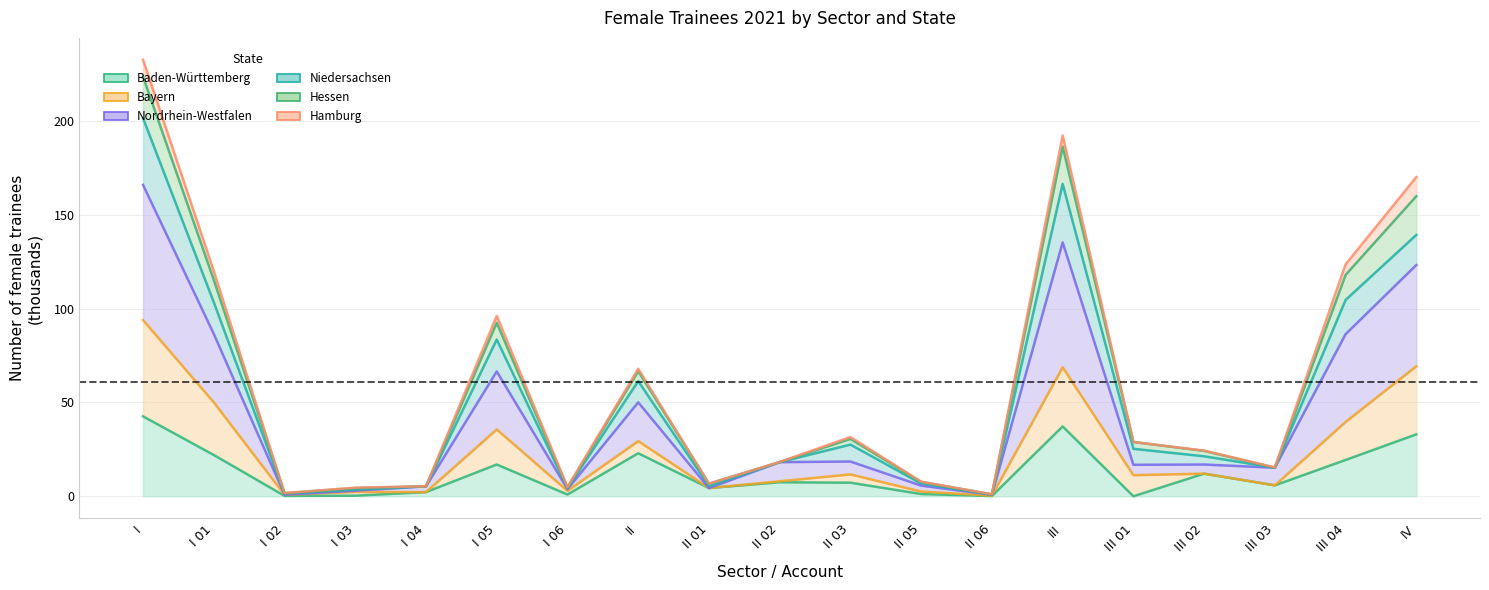

What is the spread (max minus min) of values at I 04?

3.1